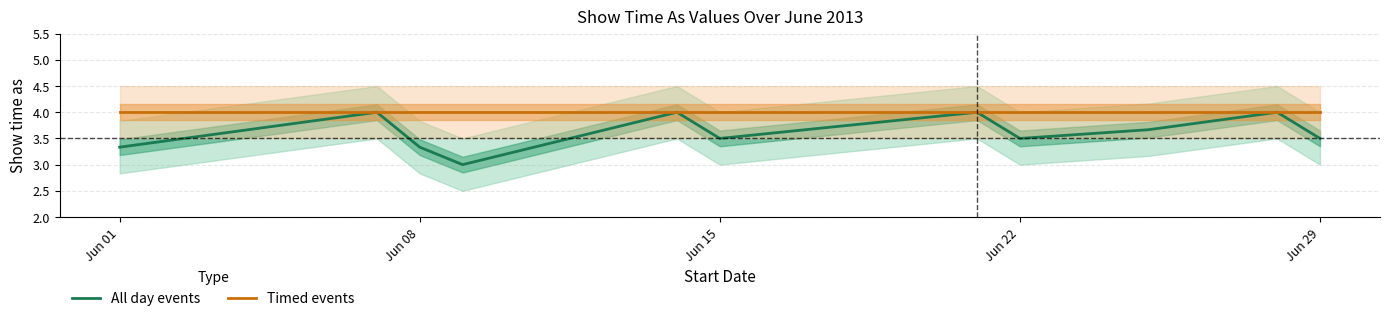

What is the difference between the All day events upper values at 16 and 1?

1.0